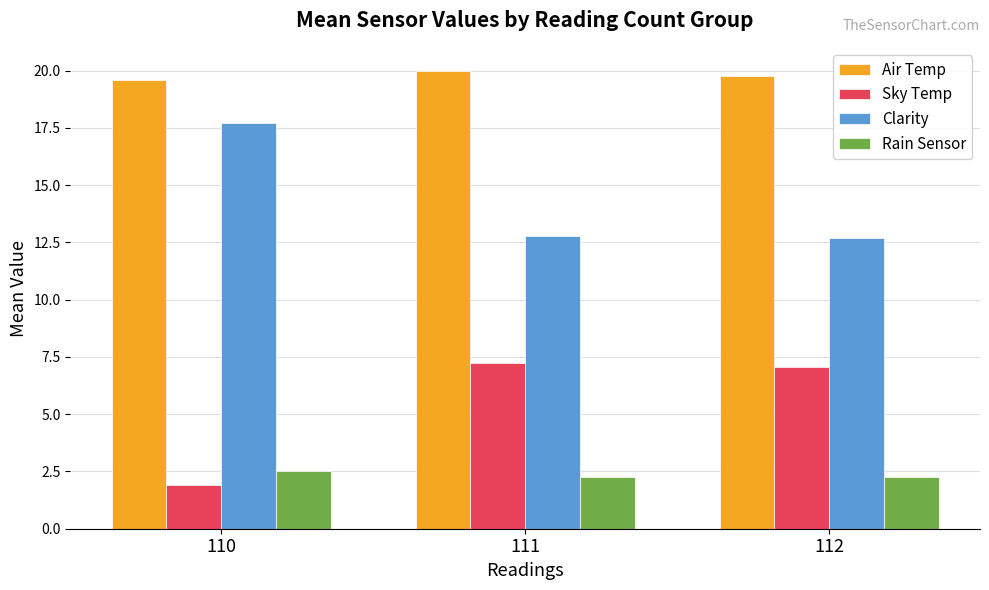

List the series in order of their peak value, lowest first.

Rain Sensor, Sky Temp, Clarity, Air Temp